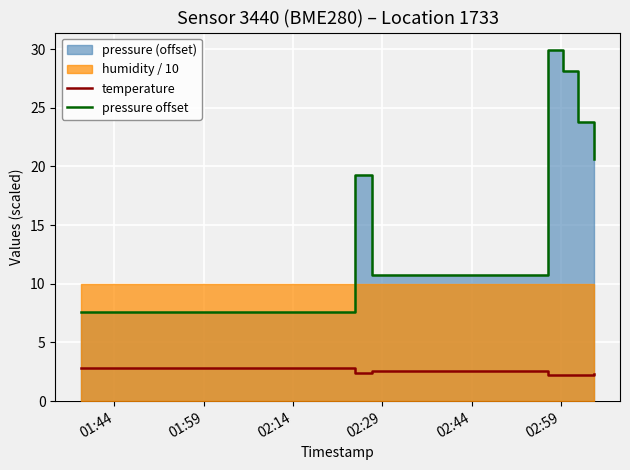

How many categories are shown in the chart?

7